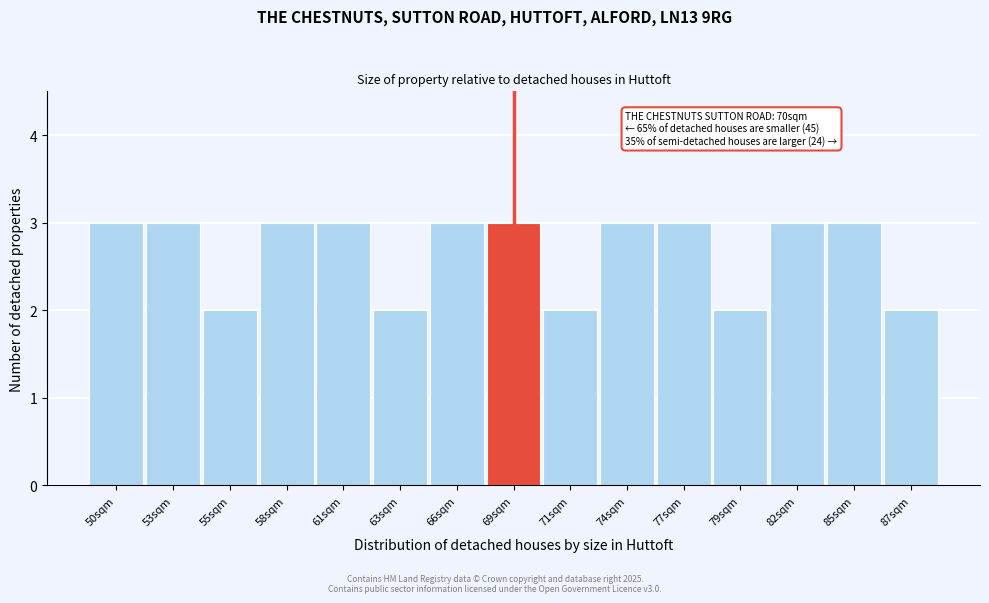

Reading left to right, what are all the values shown in this chart?

50sqm=3	53sqm=3	55sqm=2	58sqm=3	61sqm=3	63sqm=2	66sqm=3	69sqm=3	71sqm=2	74sqm=3	77sqm=3	79sqm=2	82sqm=3	85sqm=3	87sqm=2